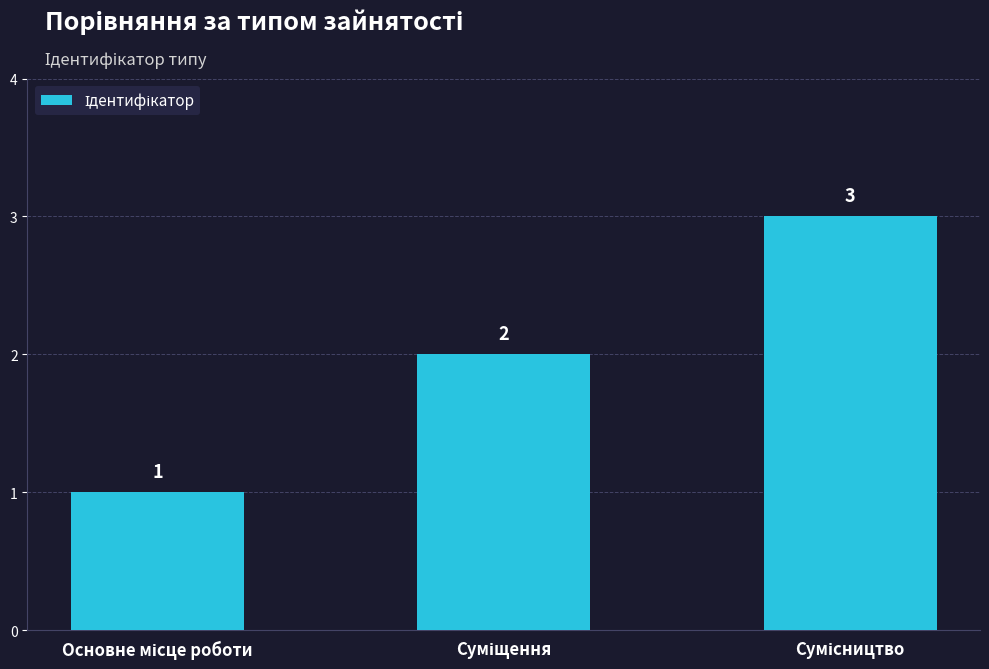

Reading left to right, what are all the values shown in this chart?

1	2	3